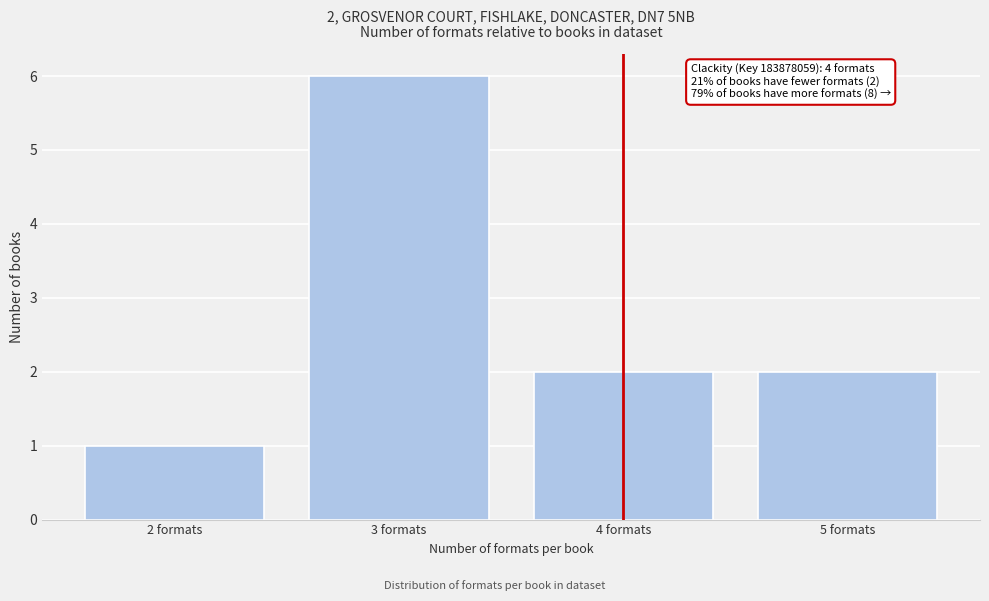

Reading left to right, list all the values displayed in this chart.

2 formats=1	3 formats=6	4 formats=2	5 formats=2